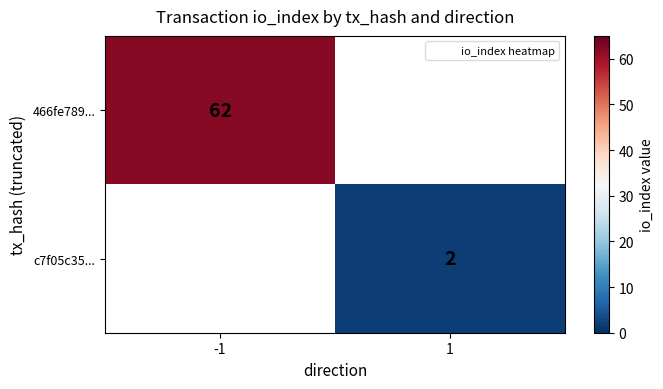

Is the value of c7f05c35... at -1 greater than the value of 466fe789... at -1?

No